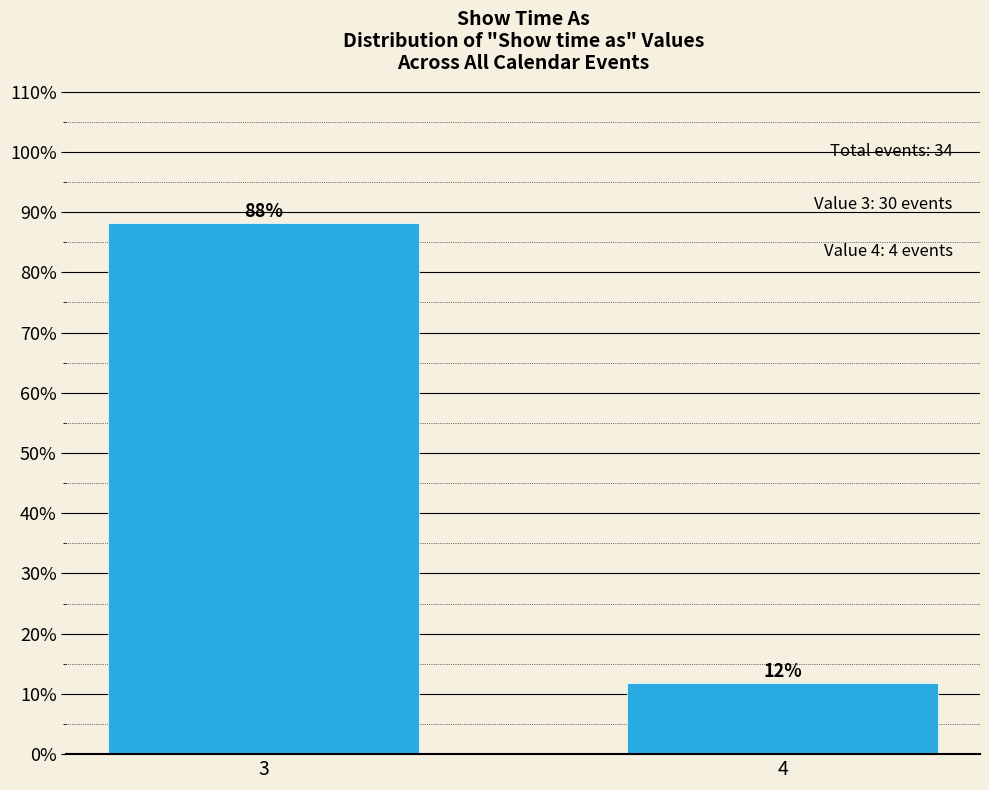

What is the value of the 1st bar from the left?

88.2